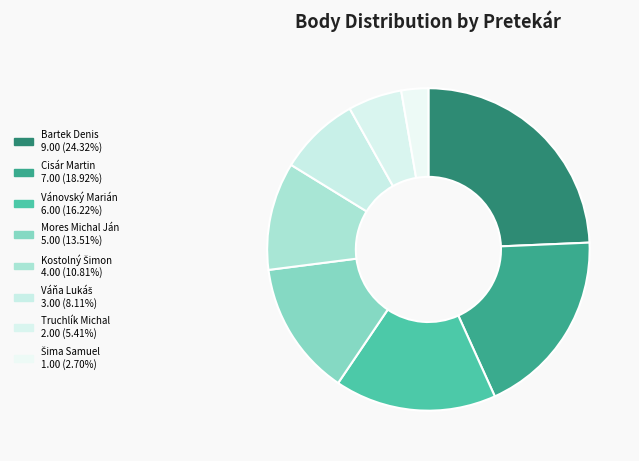

The Truchlík Michal slice represents 1% of the pie. True or false?

False